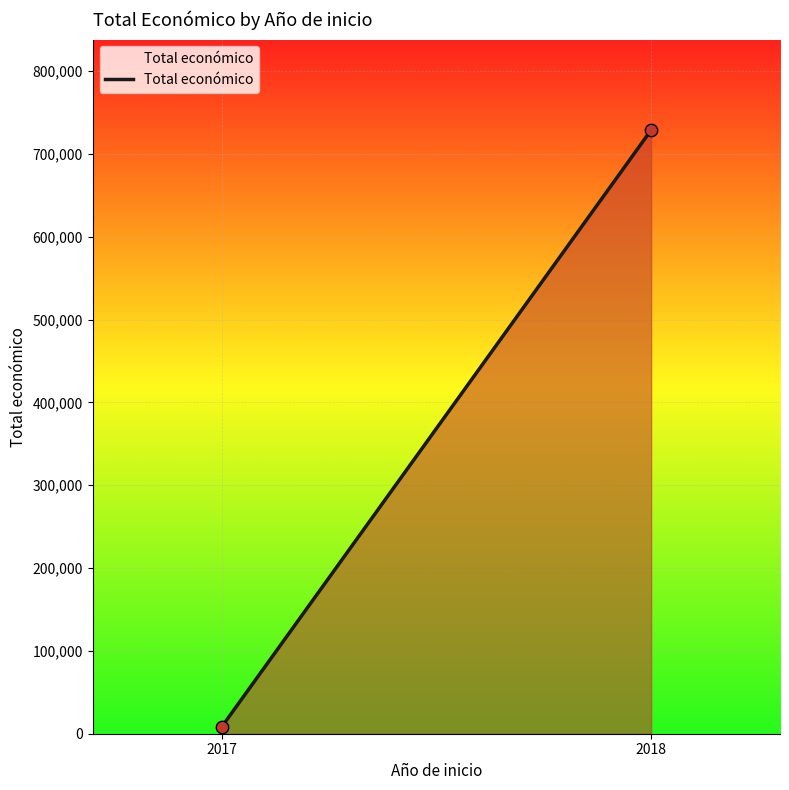

How many lines are shown in the chart?

1